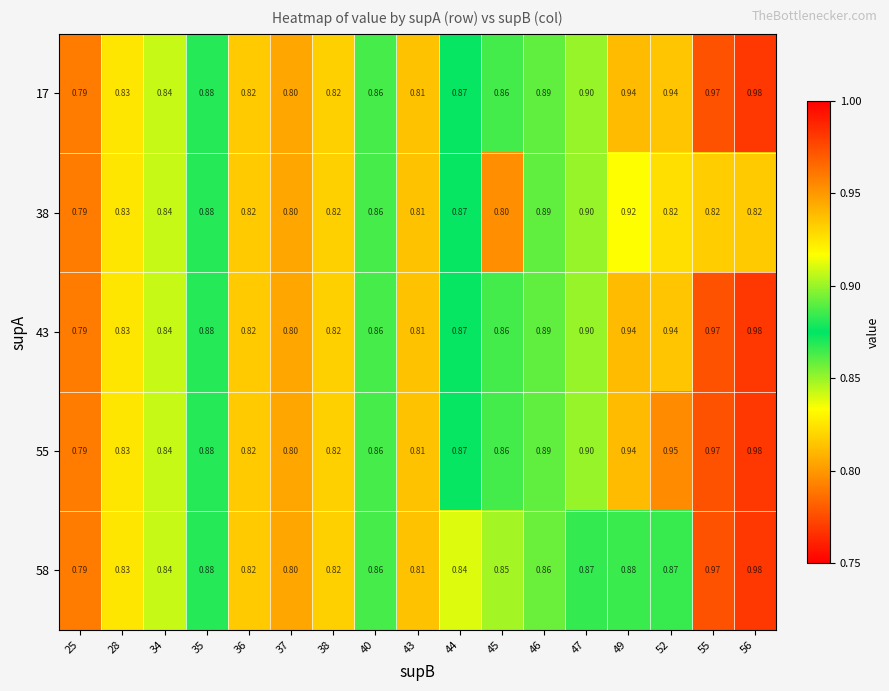

Is the value of 43 at 45 greater than the value of 38 at 43?

Yes